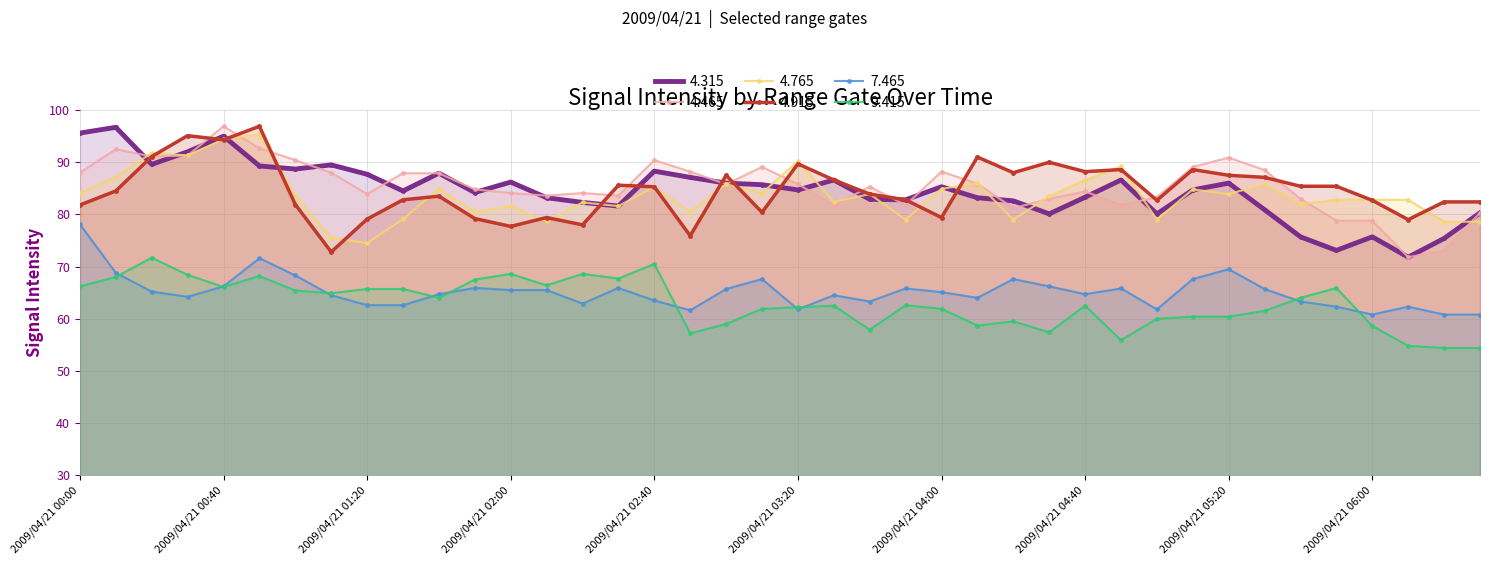

The   7.465 series shows 64.7 at 2009/04/21 04:40. True or false?

True